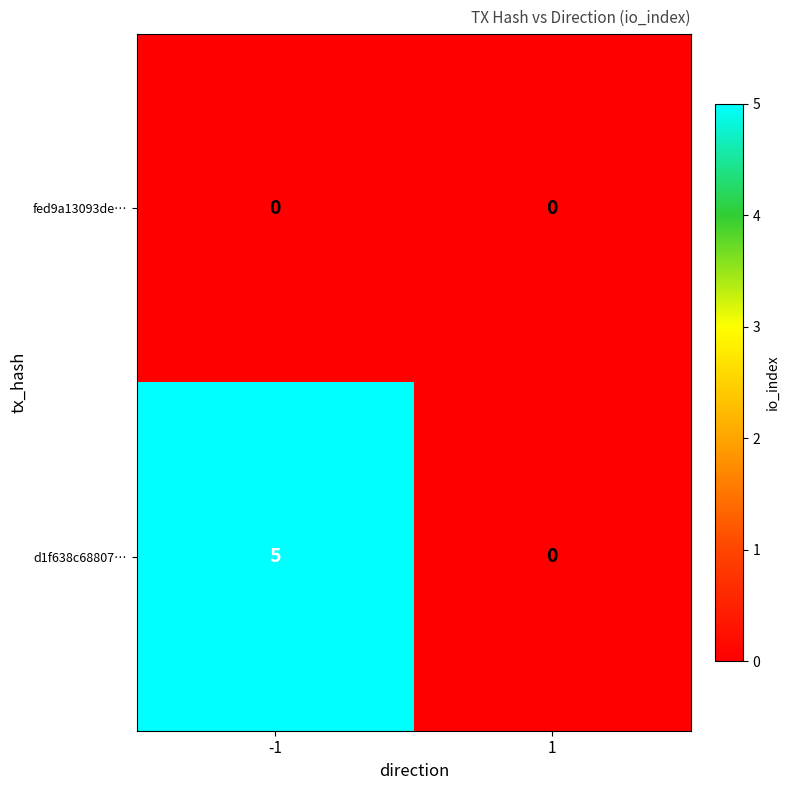

Reading left to right, list all the values displayed in this chart.

fed9a13093de…: 0	0
d1f638c68807…: 5	0